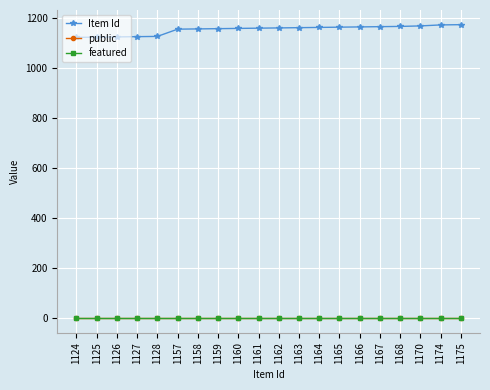

Which series has the widest spread of values?

Item Id